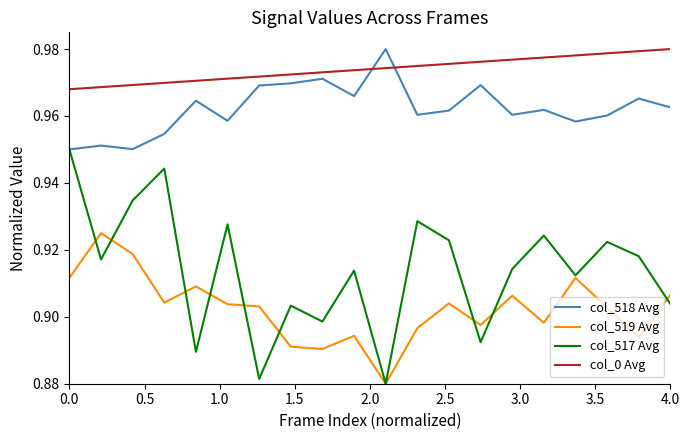

True or false: col_519 Avg and col_518 Avg intersect in this chart.

False